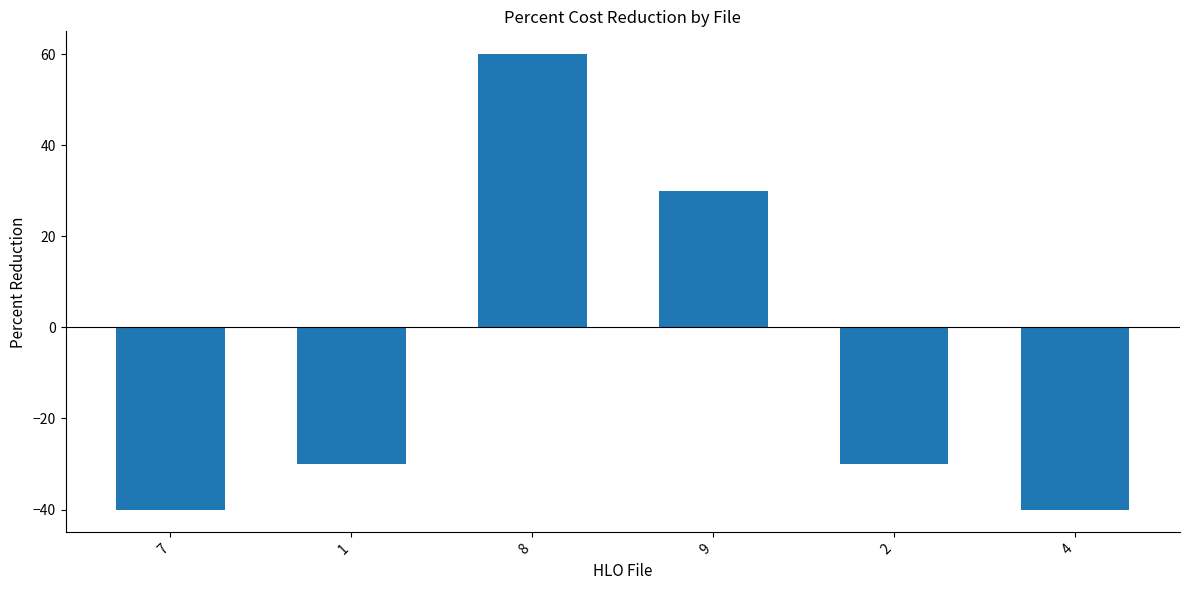

Which has a higher value, 1 or 8?

8